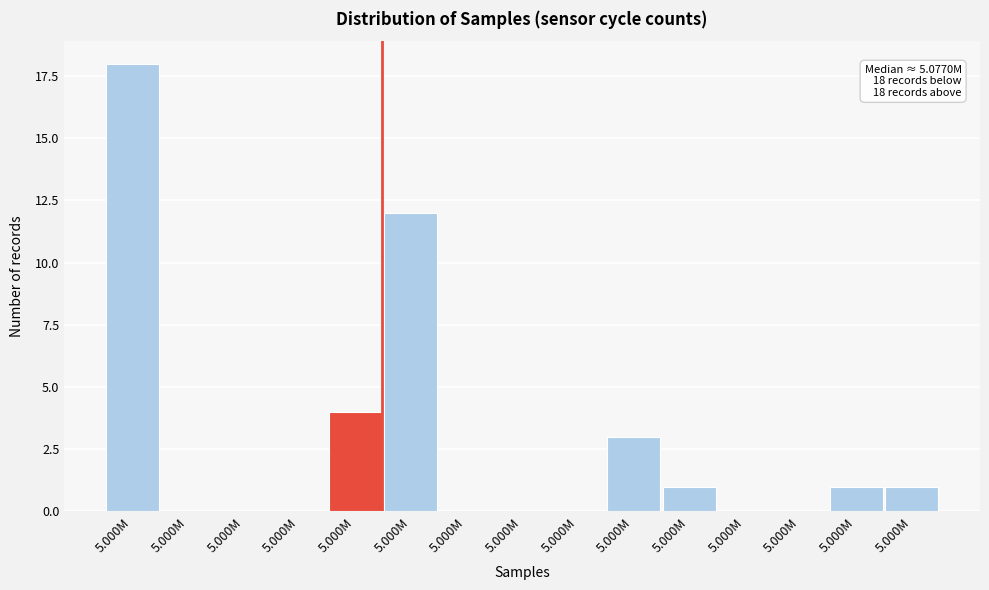

Count the number of categories in the chart.

15